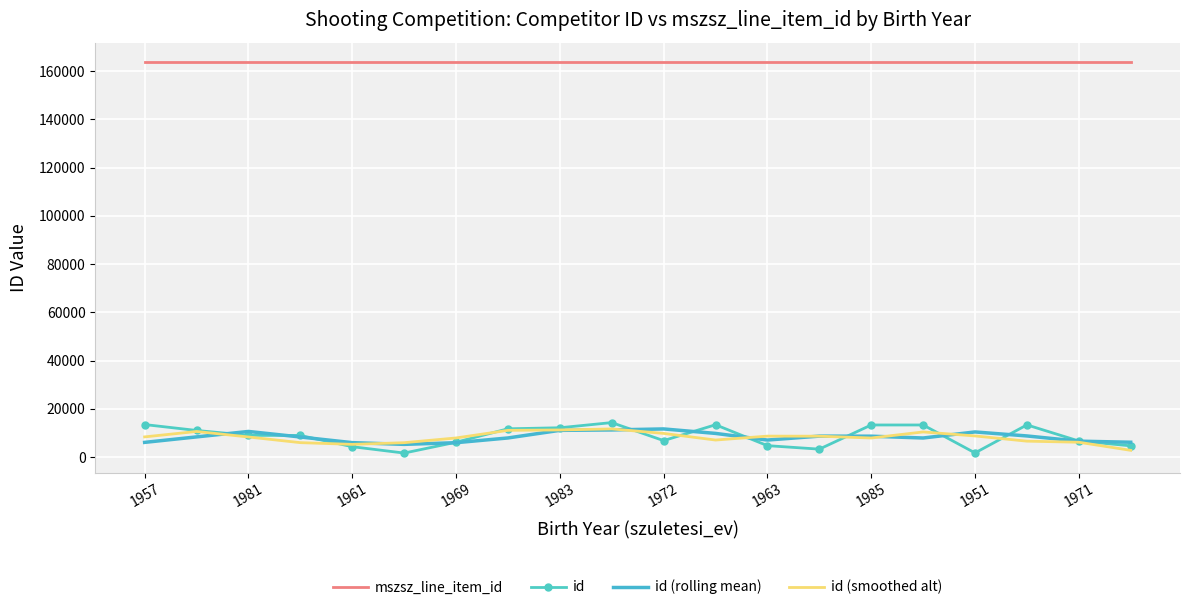

What is the difference between the maximum and minimum values in the id series?

12622.0